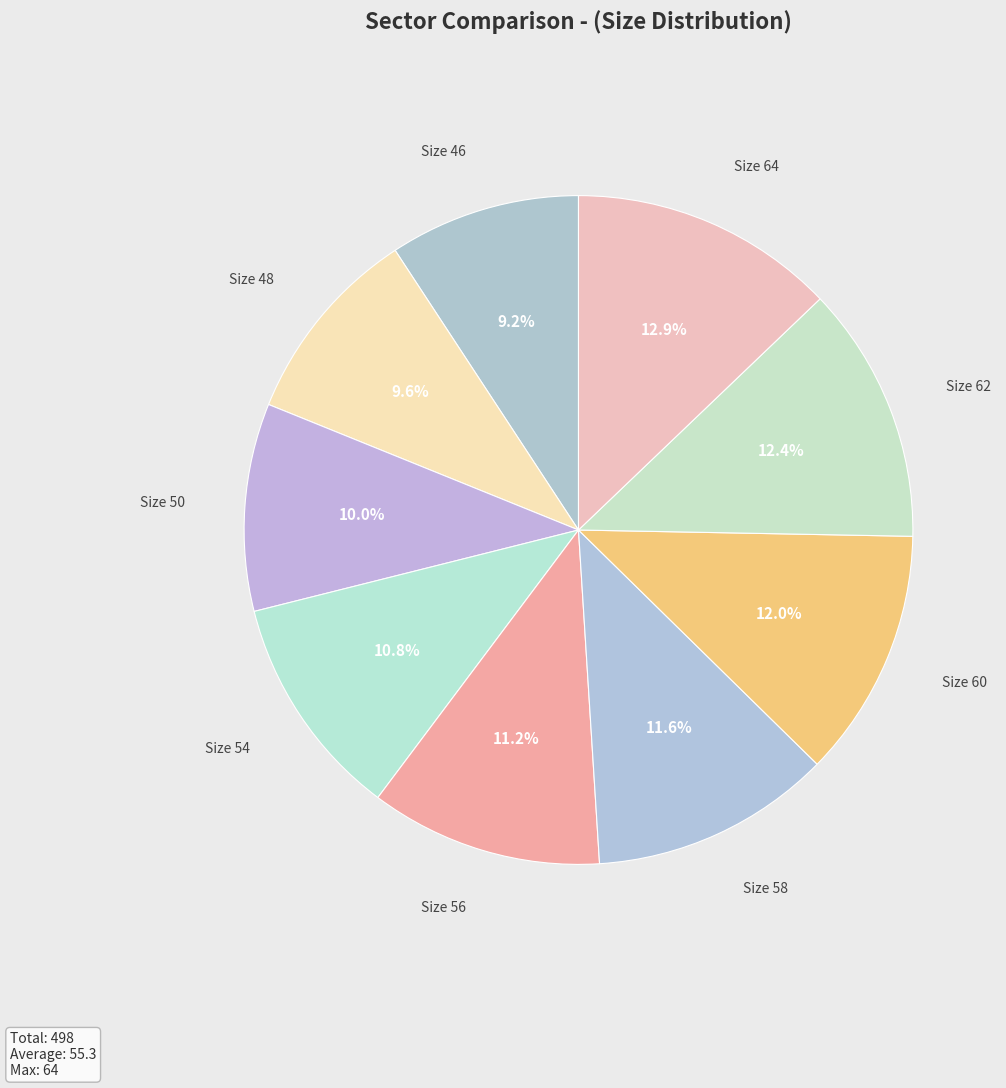

Is Size 54 the majority of the pie?

No